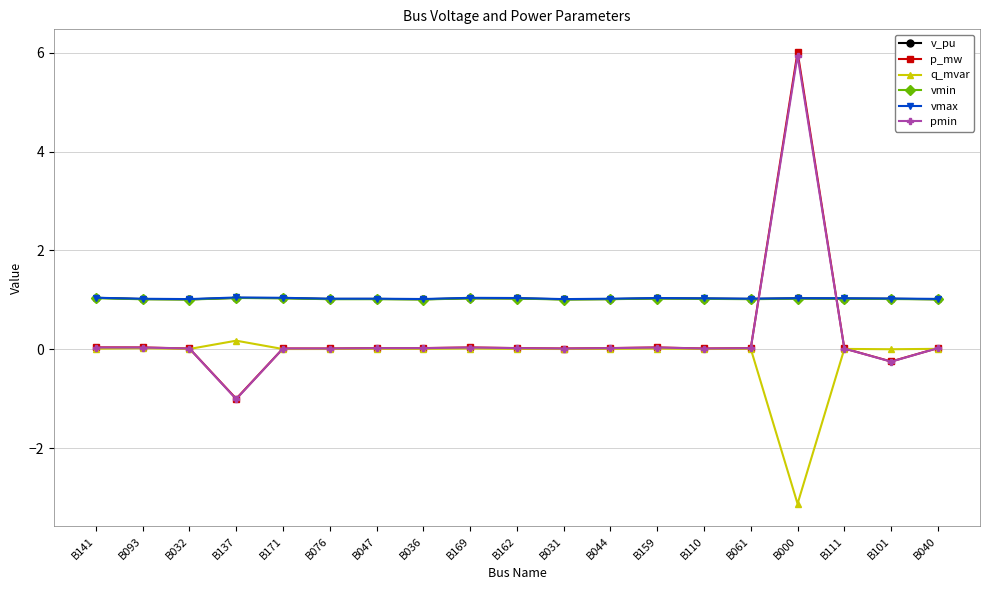

Which series has the largest range (max minus min)?

p_mw